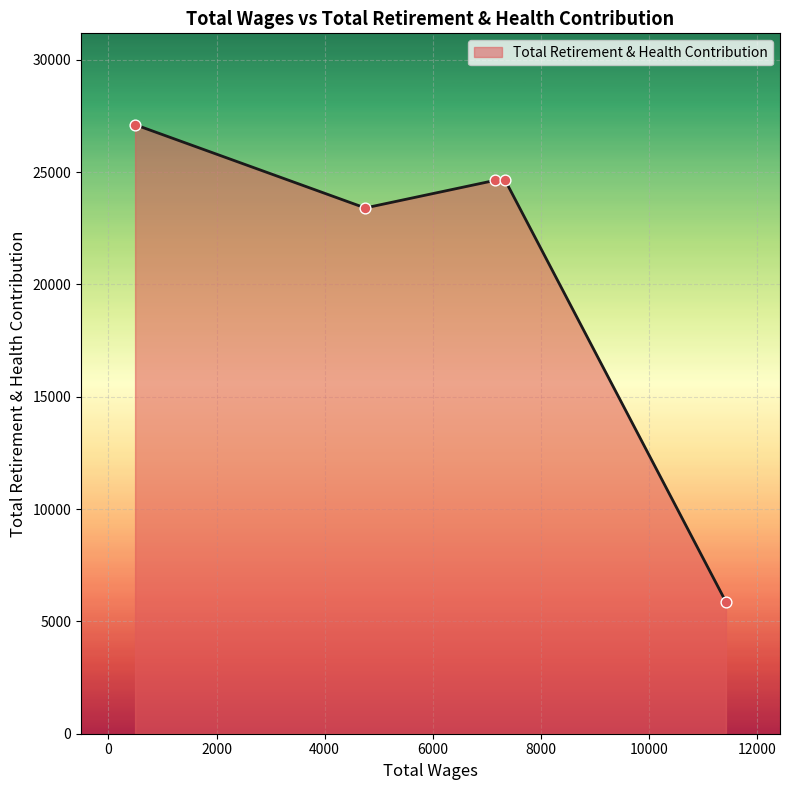

True or false: there are more than 2 points higher than both neighbors.

False